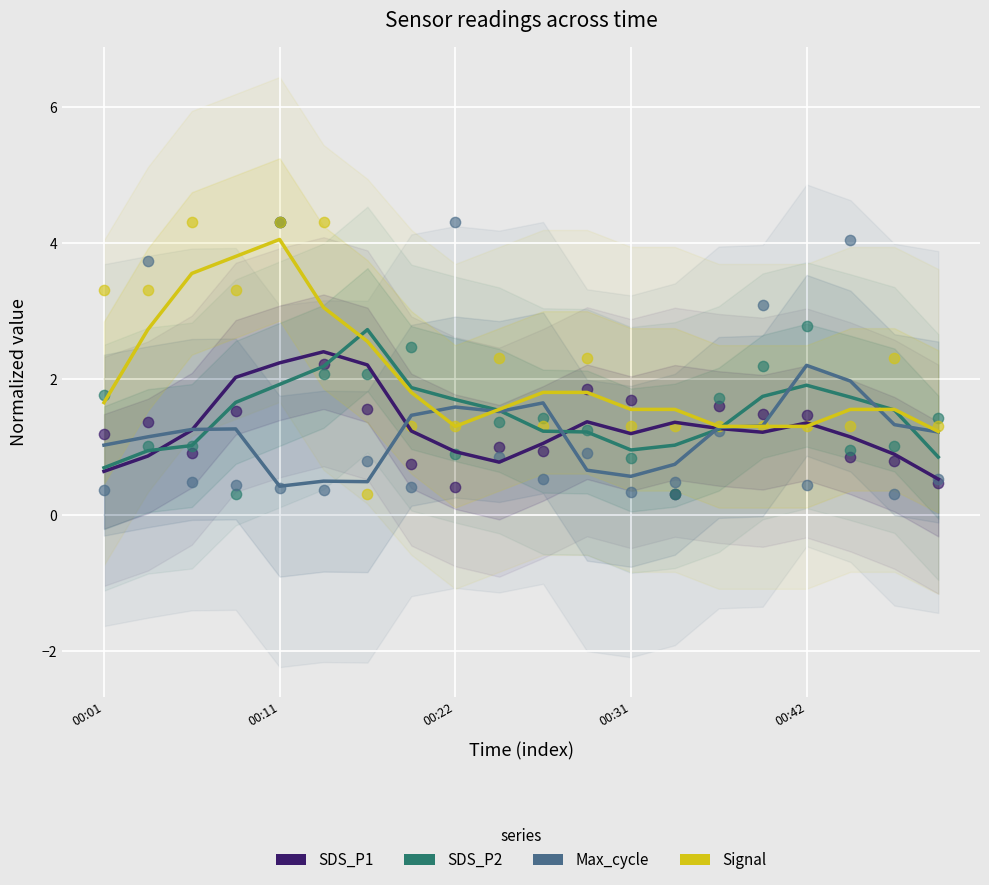

Is the value of SDS_P2 at 00:31 greater than the value of SDS_P1 at 00:42?

No